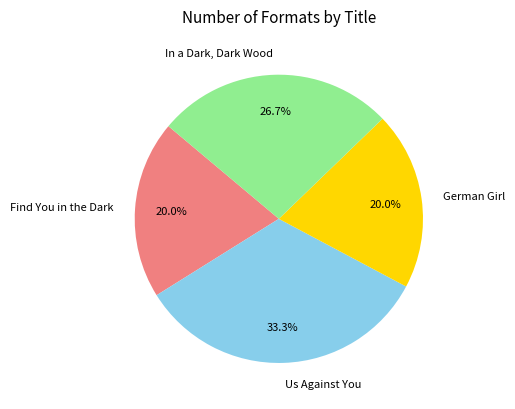

Does Find You in the Dark represent more than half of the total?

No